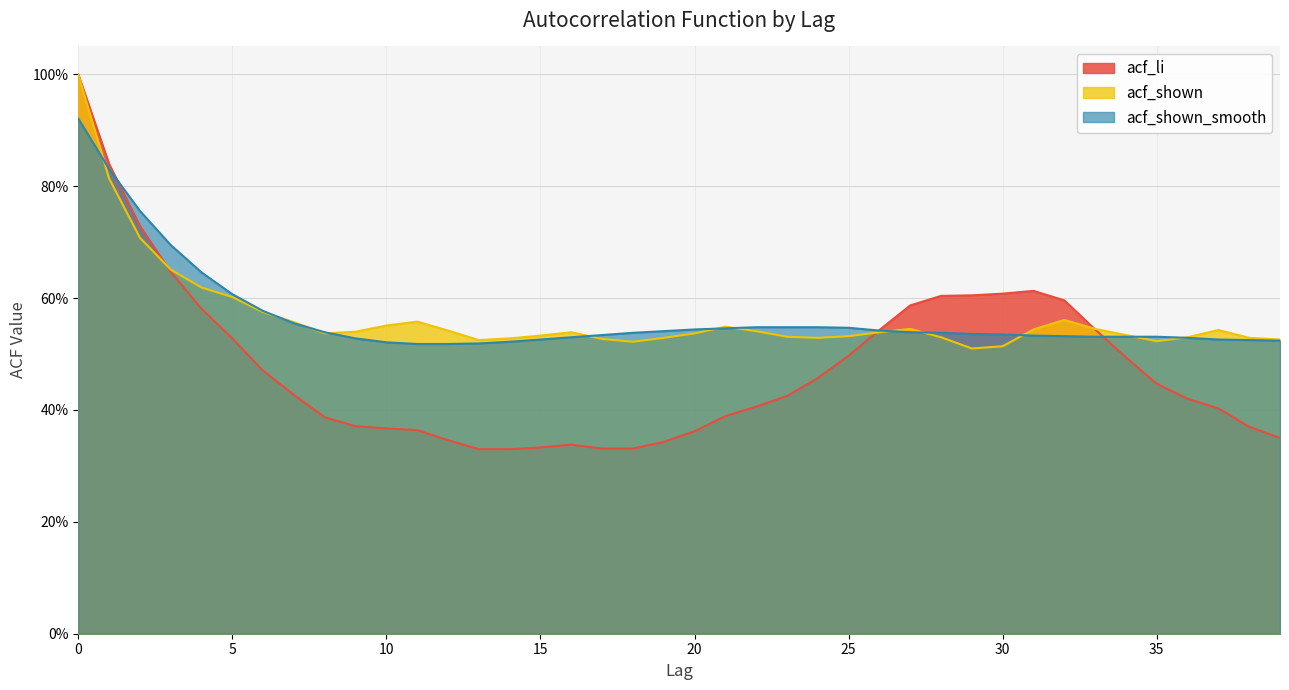

True or false: acf_shown has more than 1 points higher than both neighbors.

True